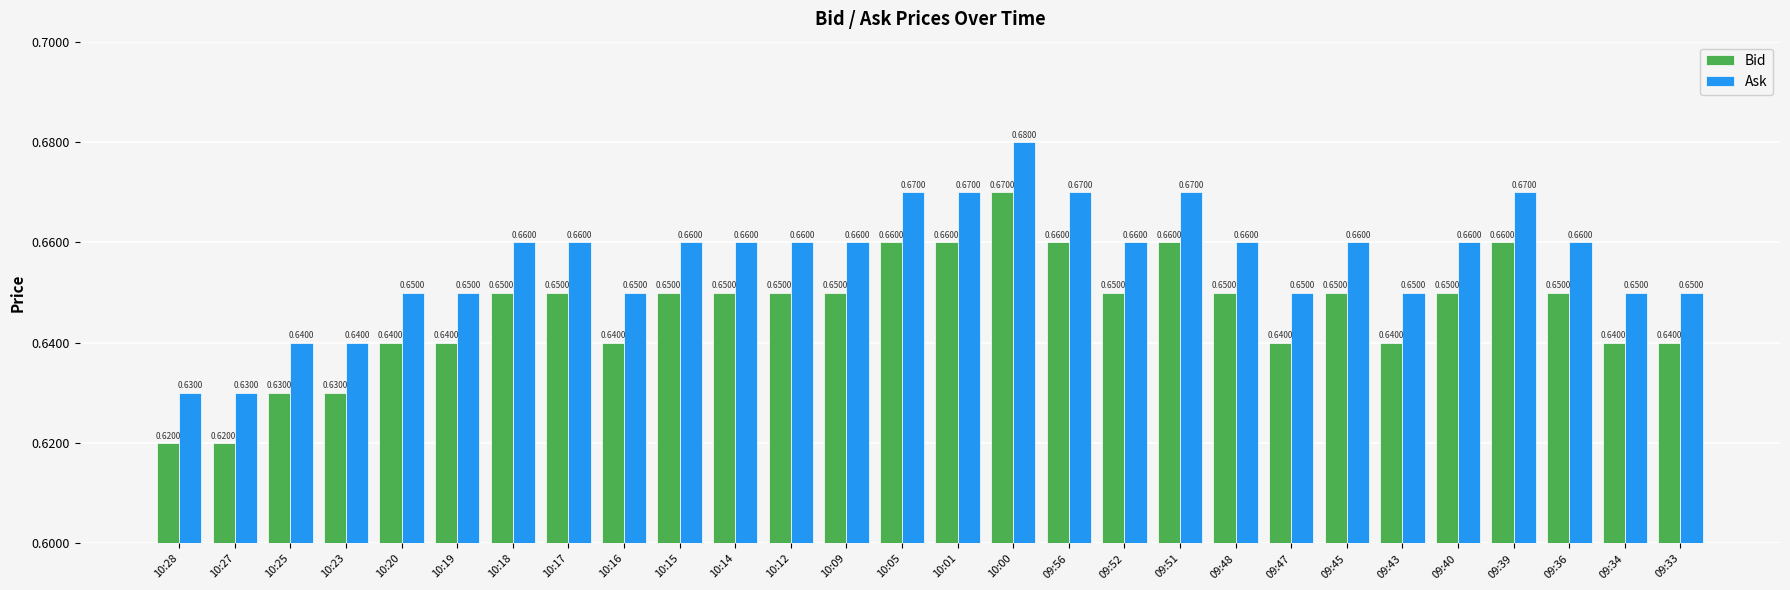

At 10:25, list the series in order from smallest to largest.

Bid, Ask